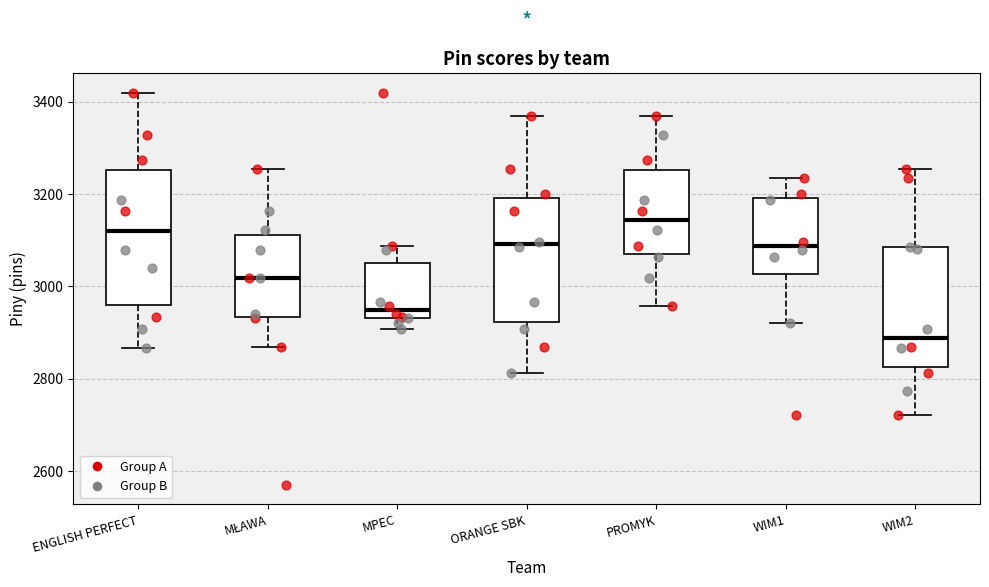

Where does the lower whisker of the box for WIM1 end on the y-axis? The values are not printed on the chart, so give them approximately, as read against the axis.

2920